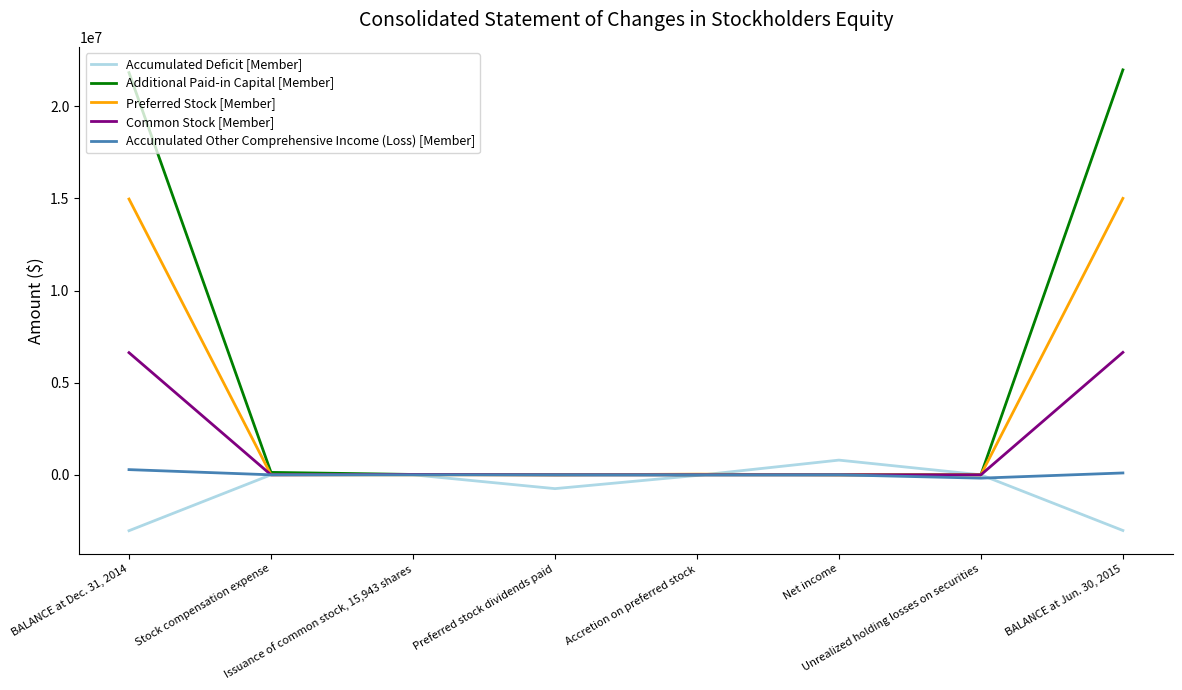

What is the lowest value of the Accumulated Deficit [Member] series?

-3032551